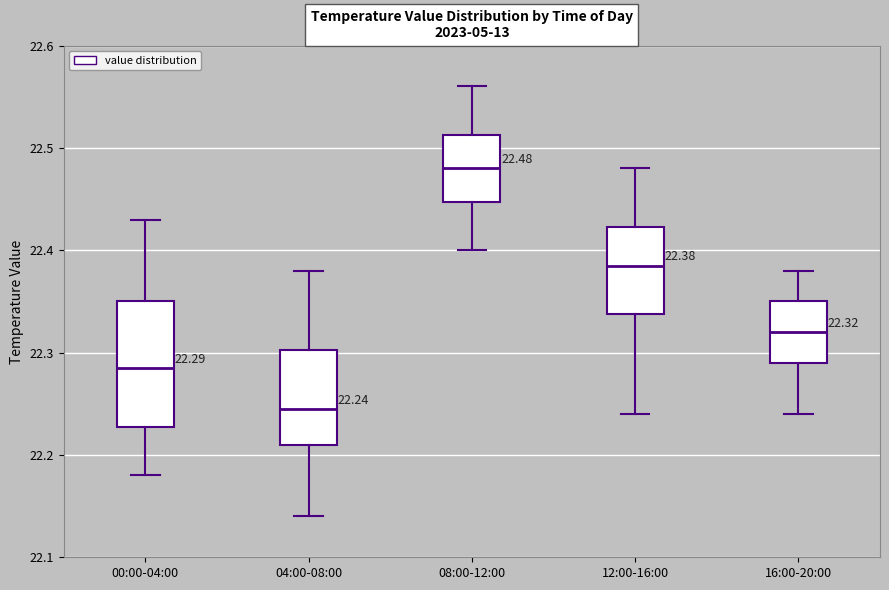

Which box's median line is the highest?

08:00-12:00